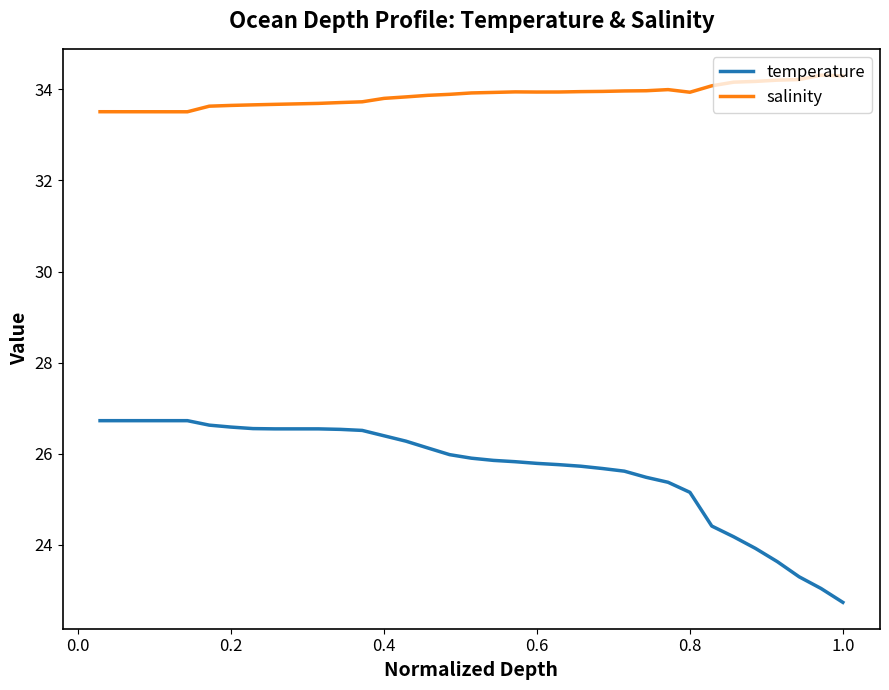

True or false: salinity and temperature cross at least once.

False